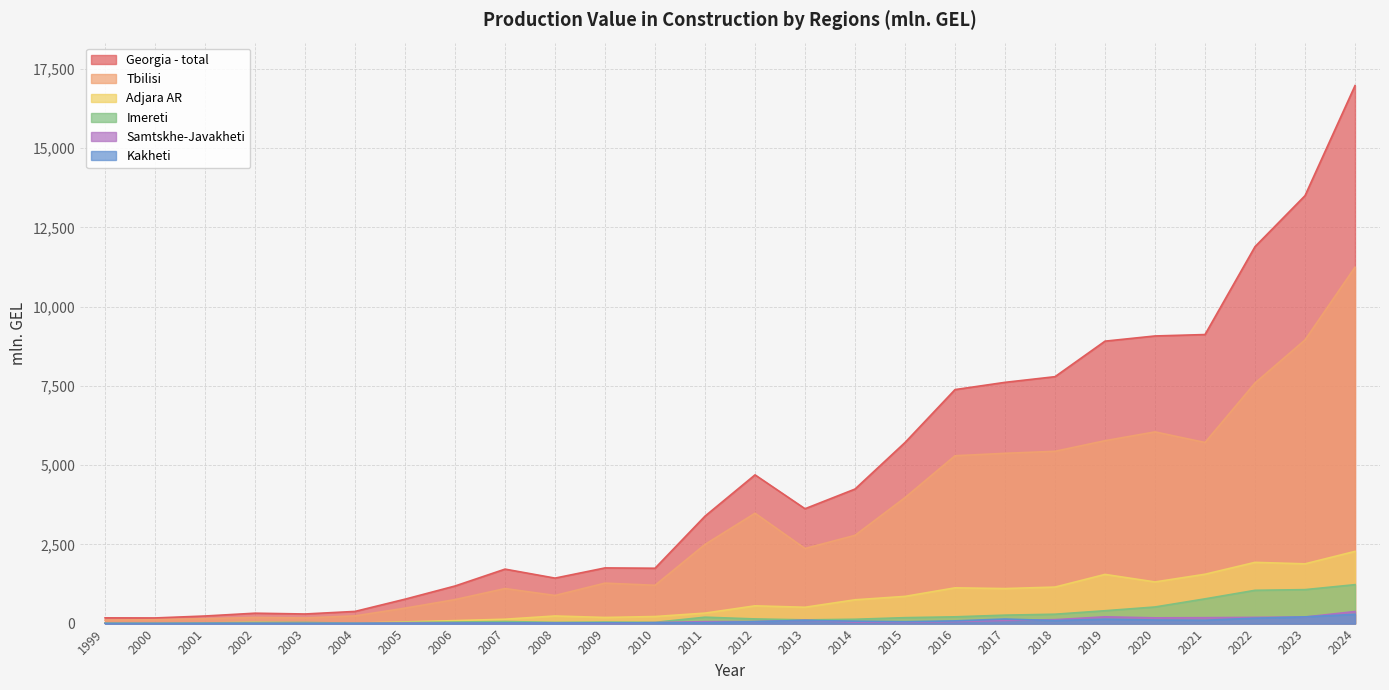

Where is the first local maximum for Adjara AR?

2002